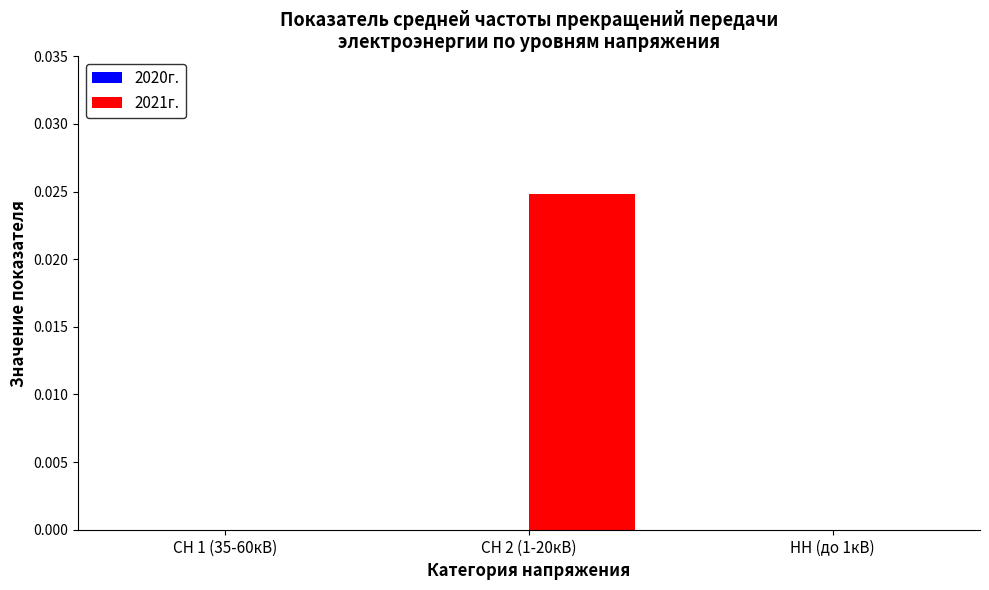

Between НН (до 1кВ) and СН 2 (1-20кВ), which is larger?

СН 2 (1-20кВ)